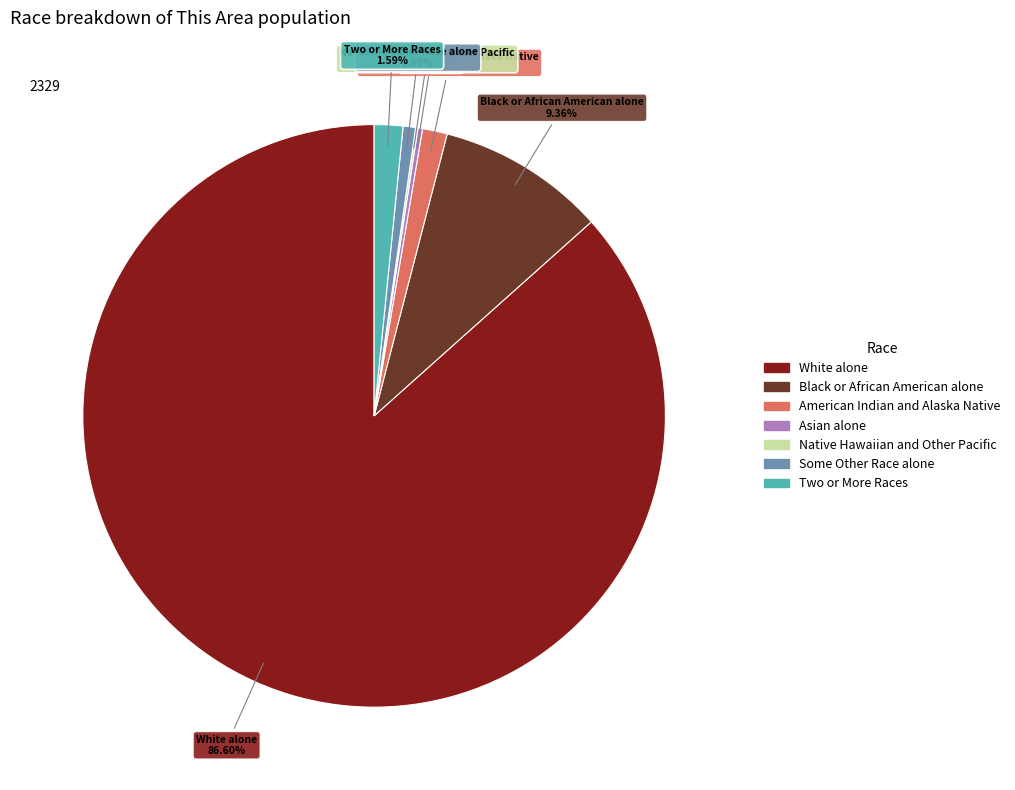

Which slice is the largest?

White alone